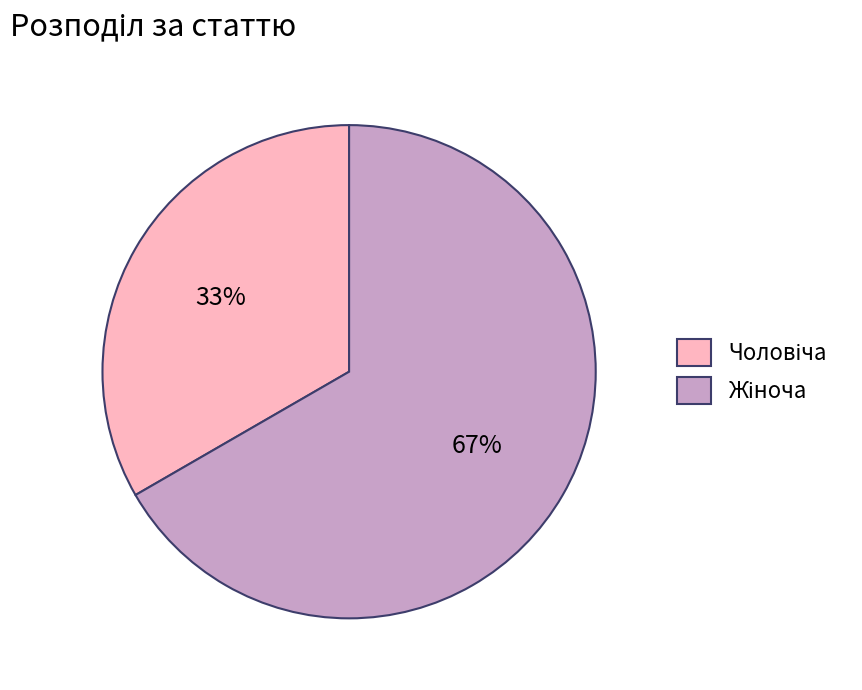

How many segments does this pie chart have?

2